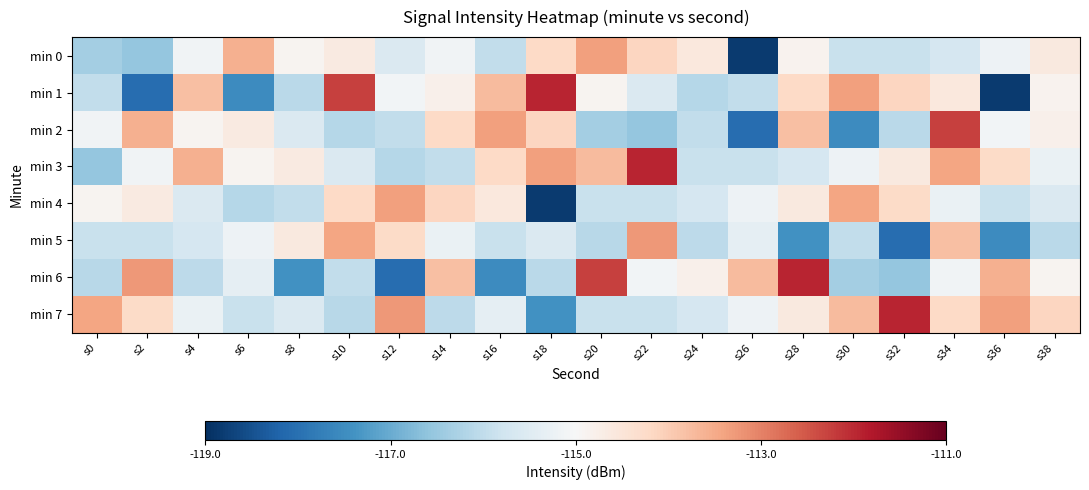

True or false: min 1 has a value of -30.4 at s38.

False